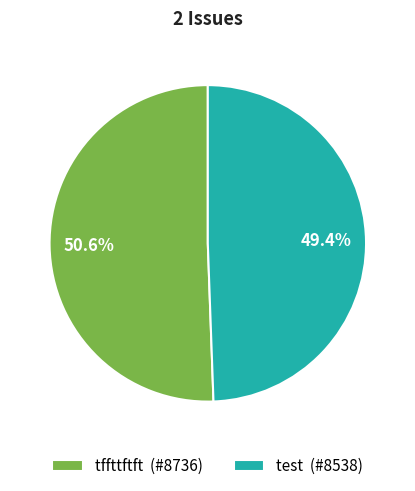

How many segments does this pie chart have?

2